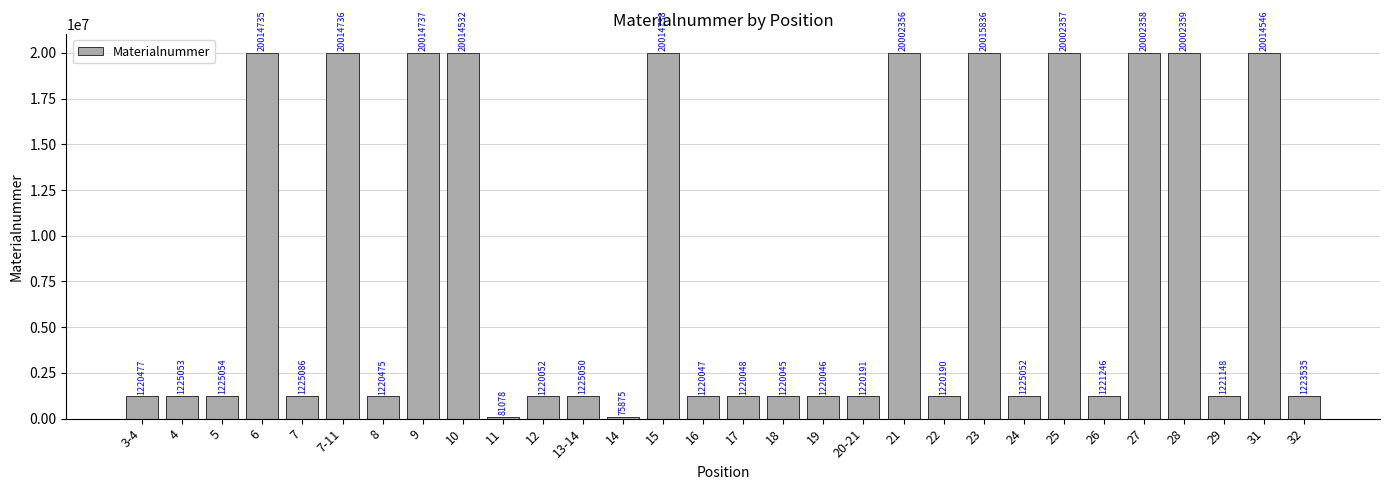

What is the ratio of the value at 13-14 to the value at 8?

1.0